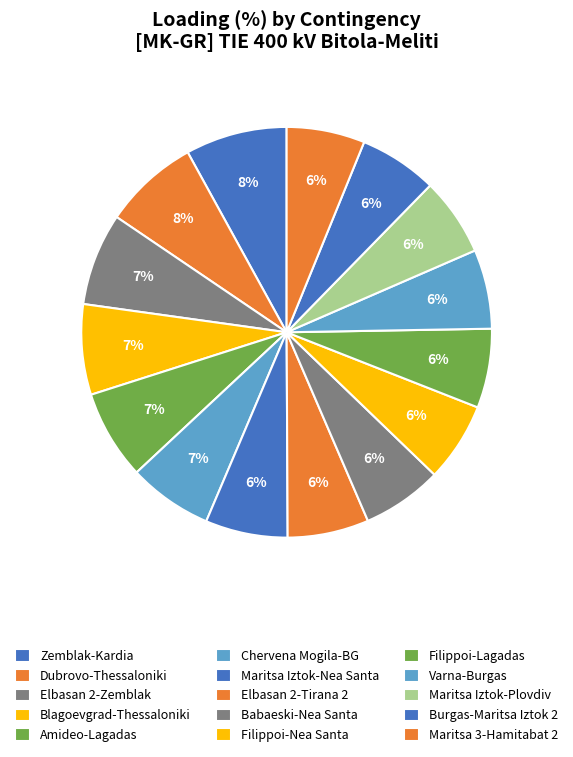

How many segments does this pie chart have?

15